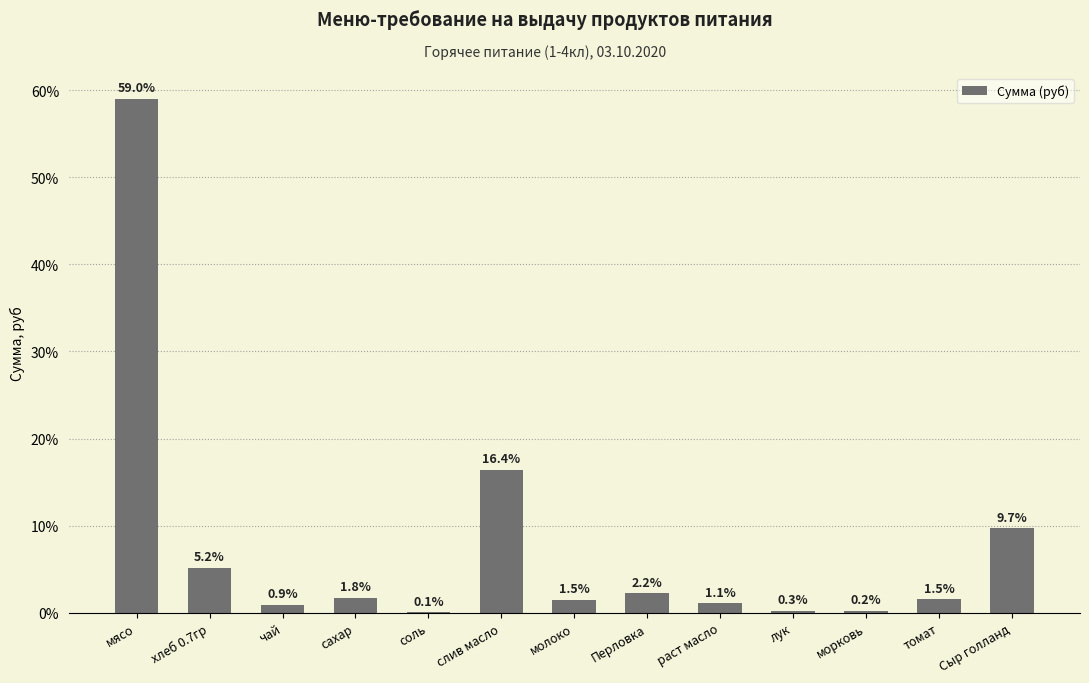

Reading left to right, transcribe all the data shown in this chart.

59.0	5.2	0.9	1.8	0.1	16.4	1.5	2.2	1.1	0.3	0.2	1.5	9.7